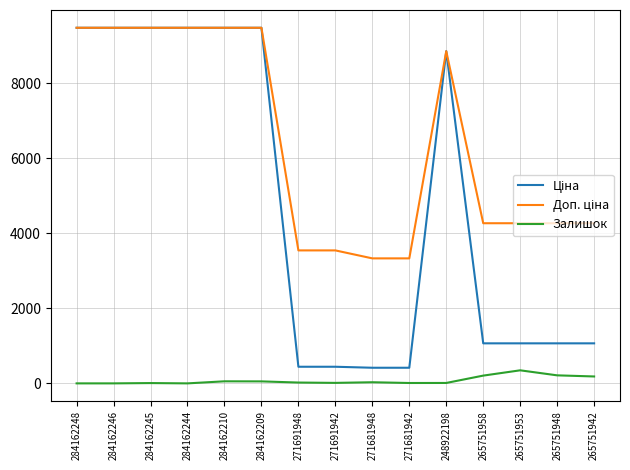

What is the highest value of the Залишок series?

348.0